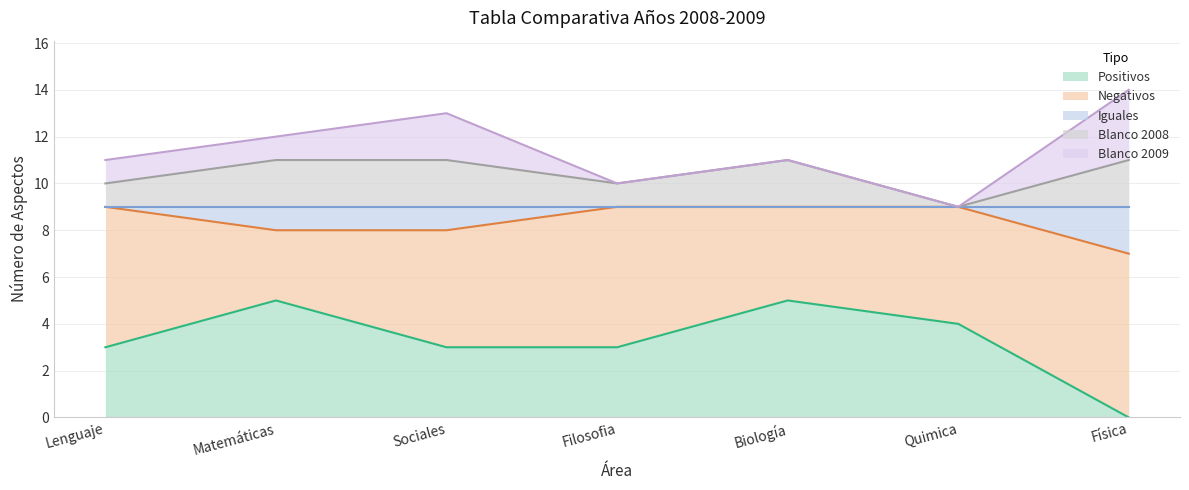

What is the difference between the maximum and second lowest values in the Iguales series?

1